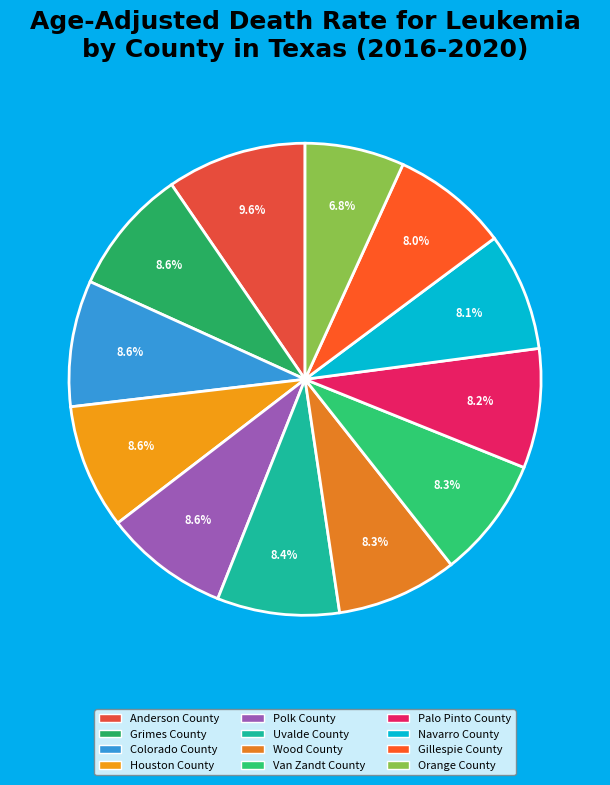

What percentage is NOT represented by Navarro County?

91.9%